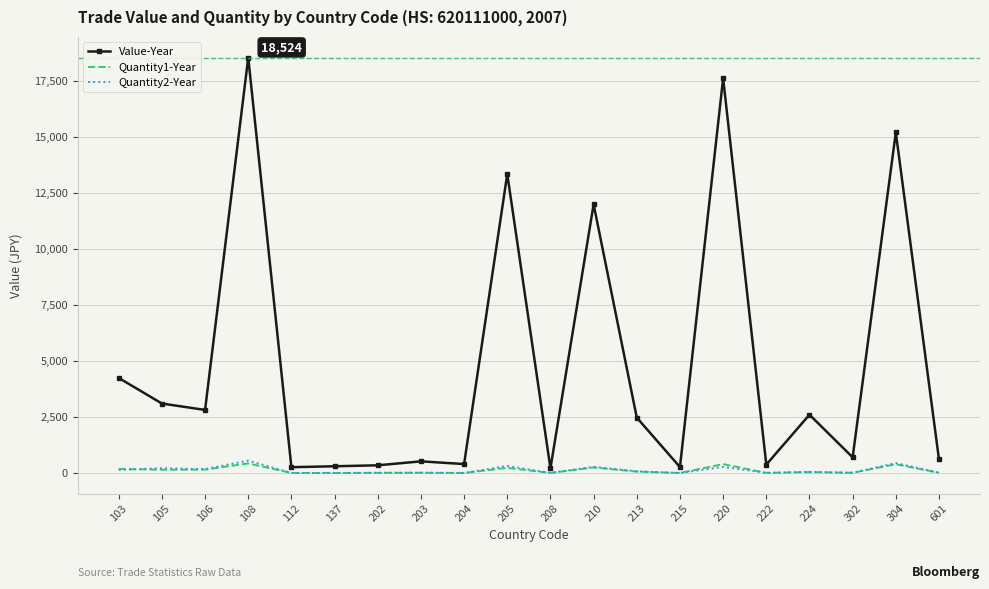

What is the average value of the Value-Year series?

4792